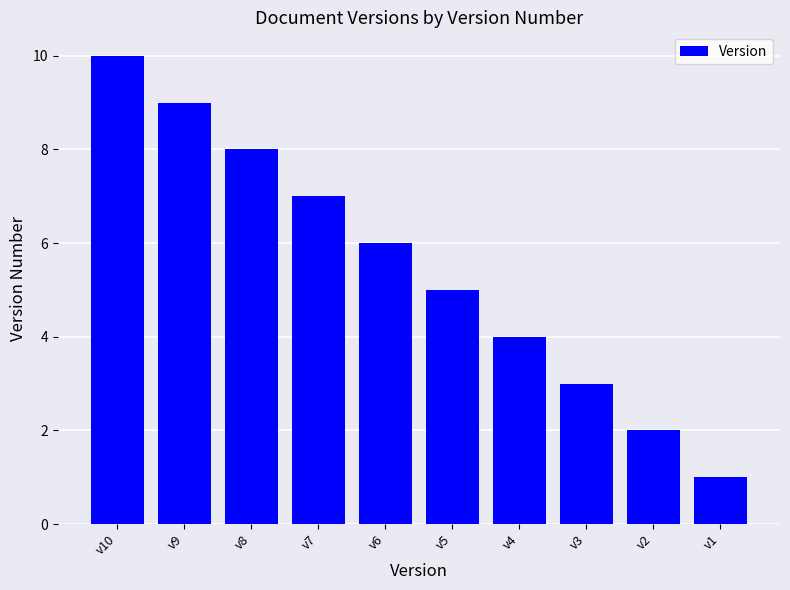

Rank the categories by value from highest to lowest.

v10, v9, v8, v7, v6, v5, v4, v3, v2, v1